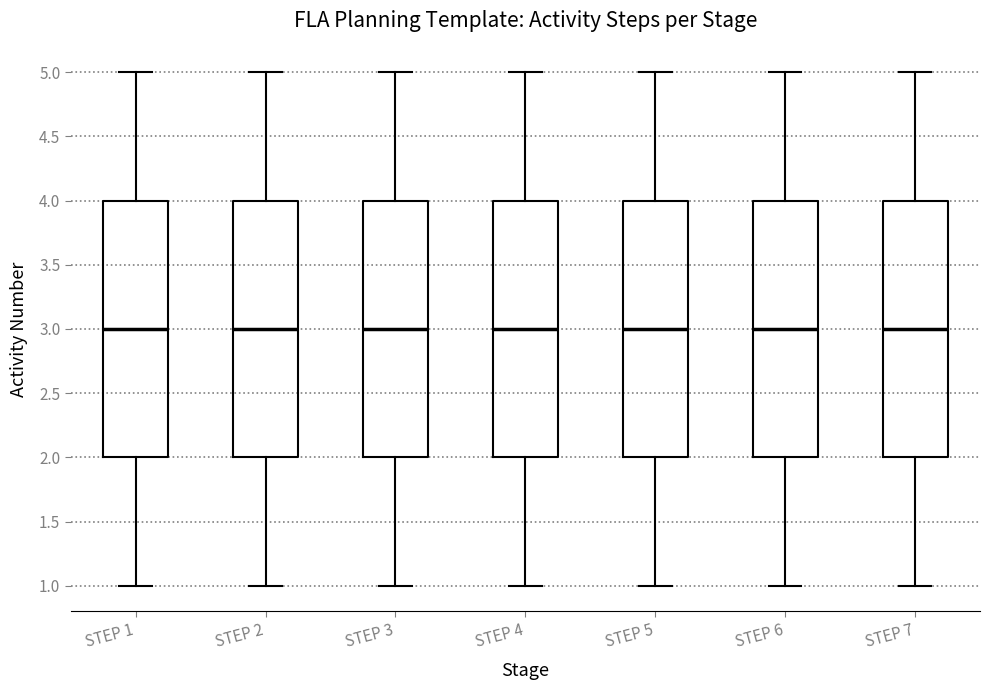

Where does the upper whisker of the box for STEP 3 end on the y-axis? The values are not printed on the chart, so give them approximately, as read against the axis.

5